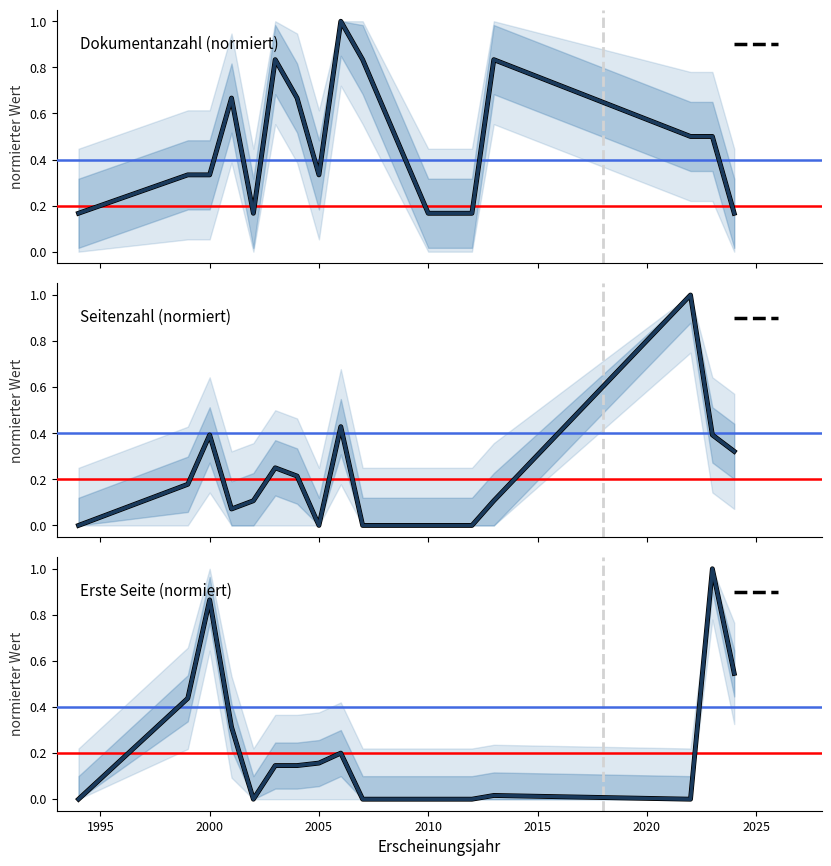

Which series ends up on top after the final intersection of Erste Seite (normiert) and Seitenzahl (normiert)?

Erste Seite (normiert)